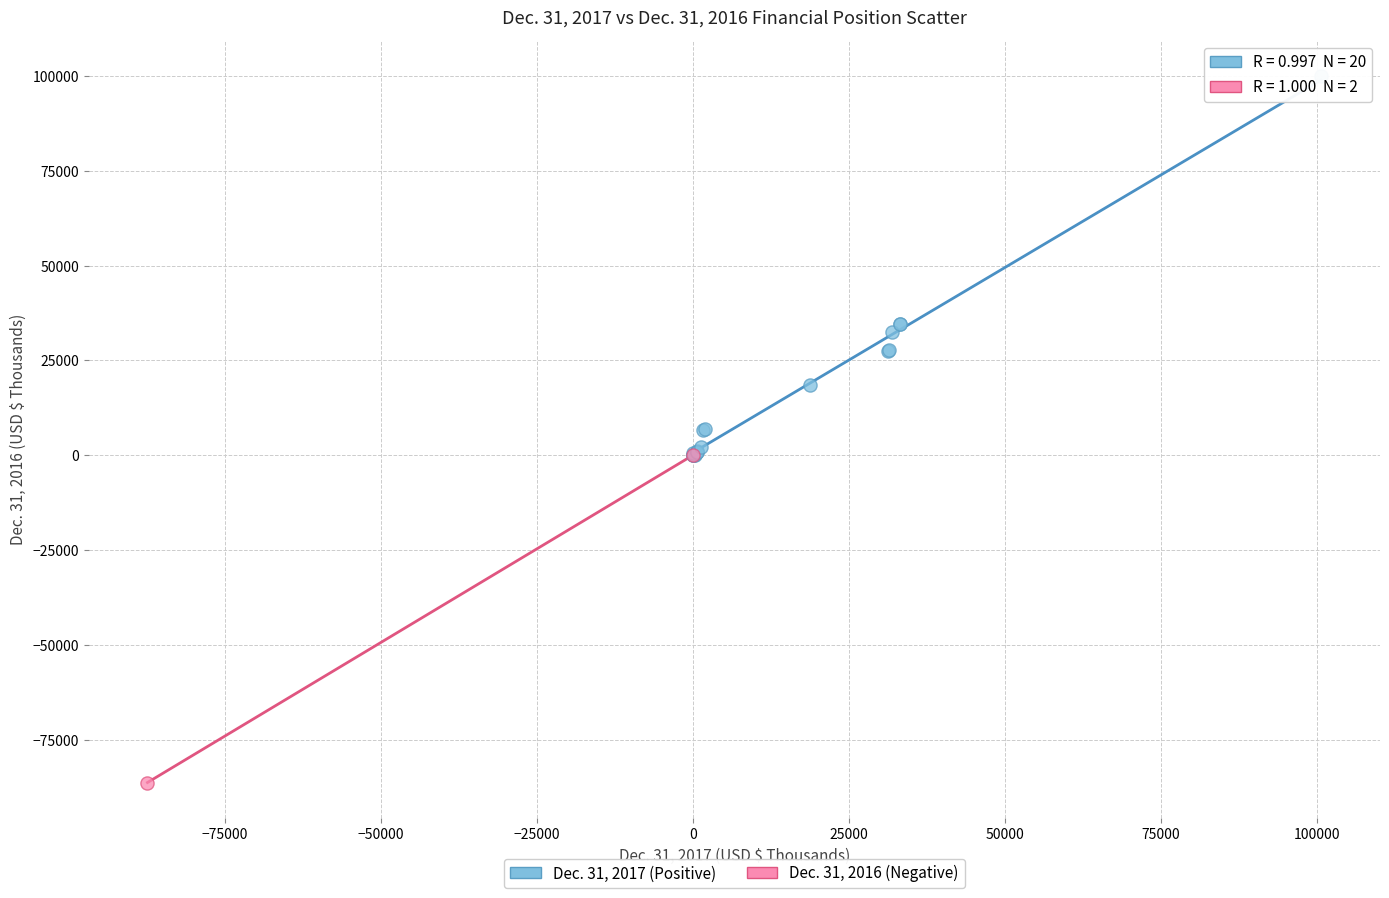

Which series contains the highest Y value?

Dec. 31, 2017 (Positive)